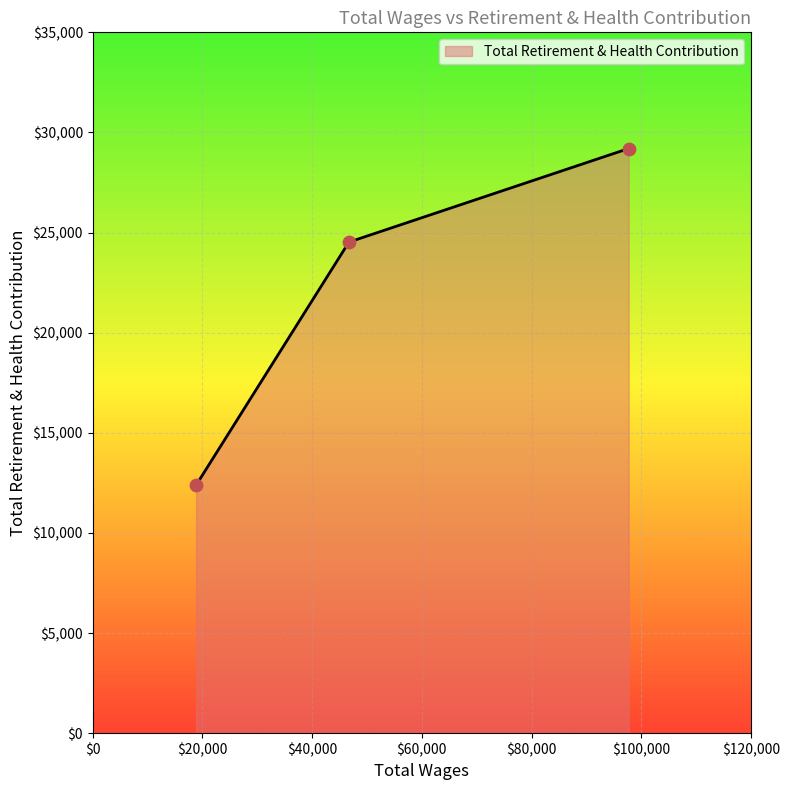

What is the average value?

22035